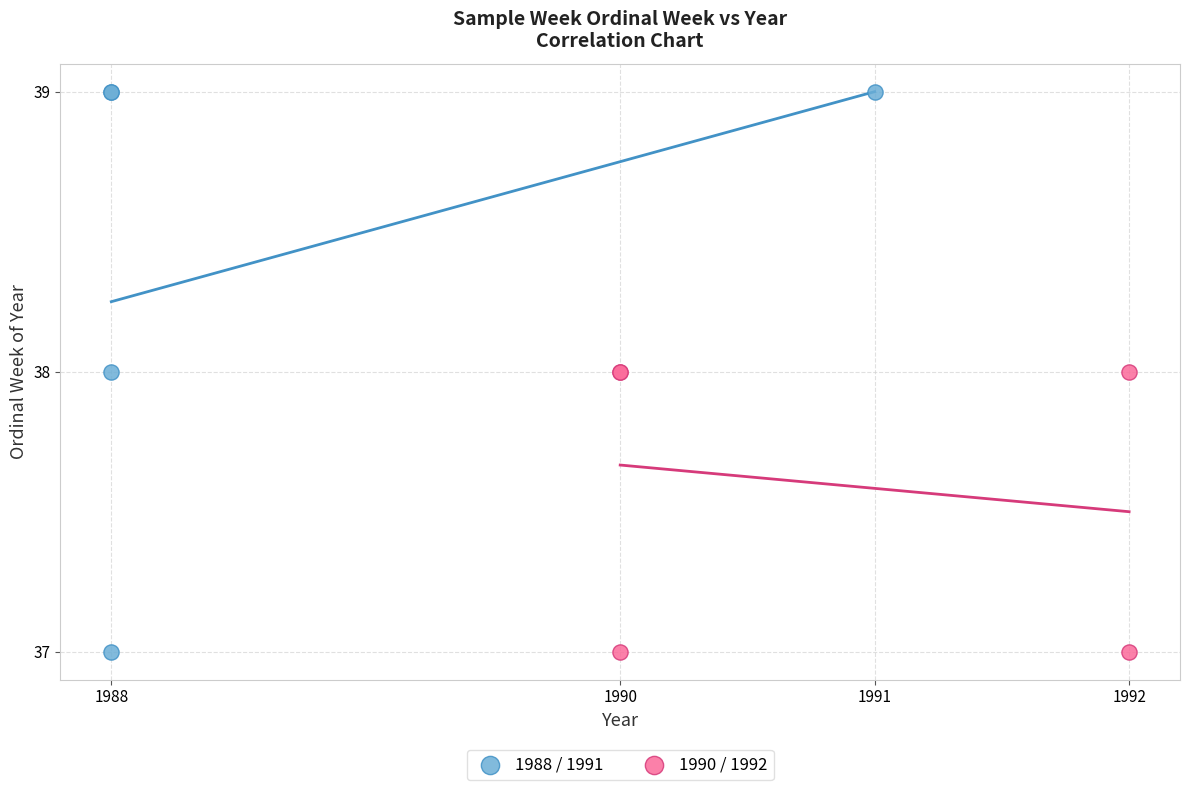

Which series reaches the maximum Y coordinate?

1988 / 1991